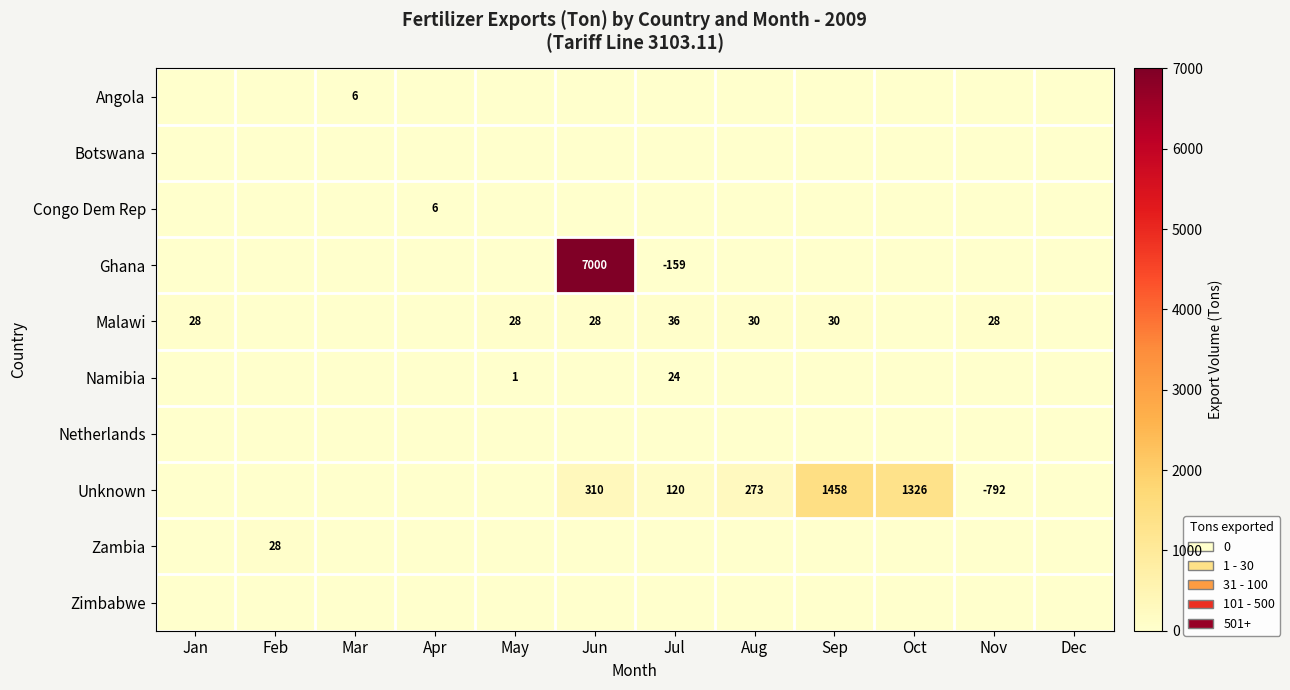

The value of Malawi at Jun is 28. True or false?

True